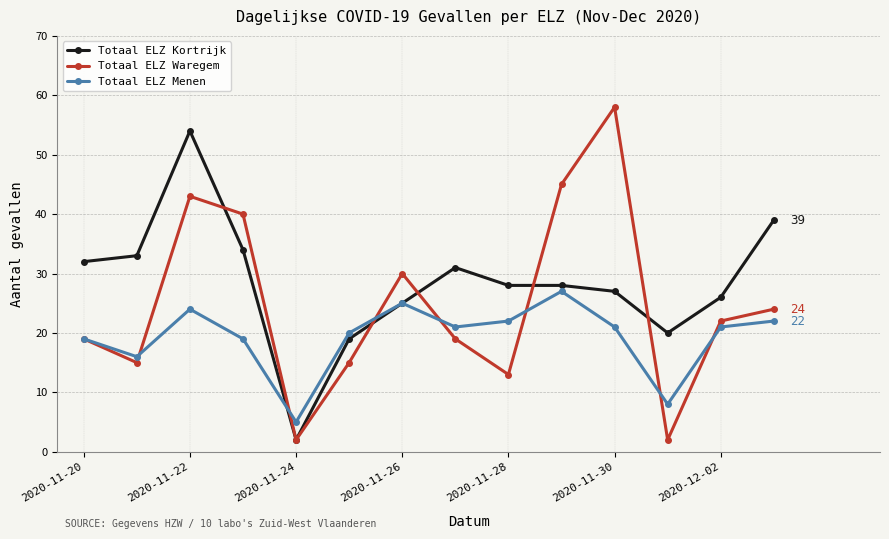

At how many categories does at least one series exceed 29?

9